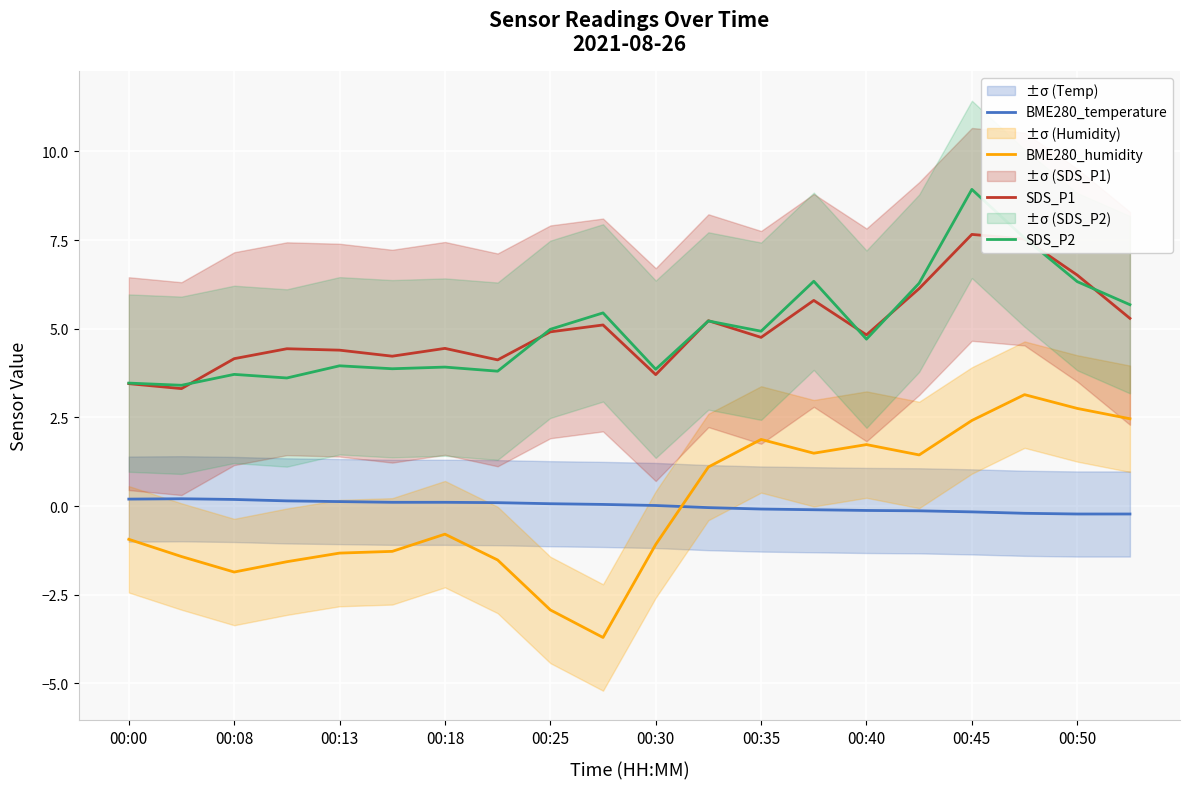

Which series has the largest total across all categories?

SDS_P1